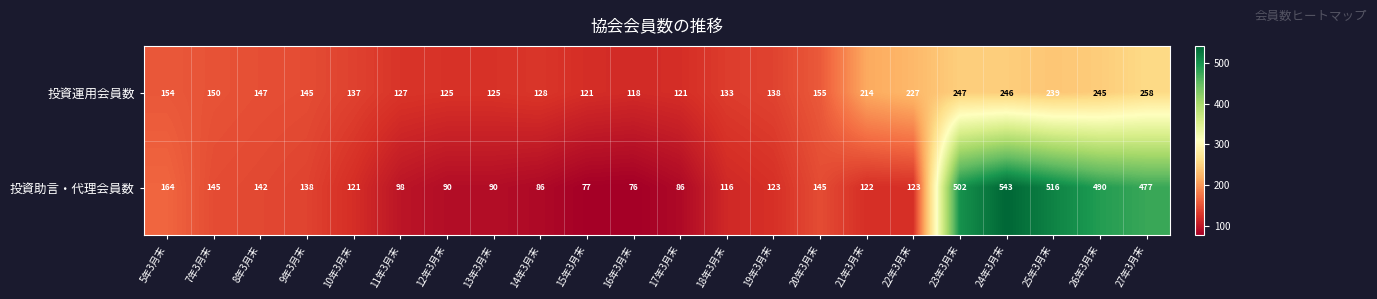

What is the sum of all 投資運用会員数 values?

3700